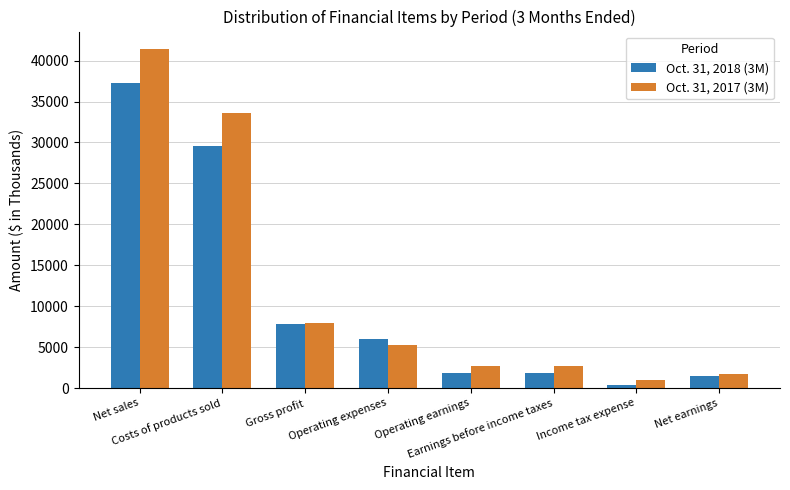

Which series changed the most between Costs of products sold and Gross profit?

Oct. 31, 2017 (3M)